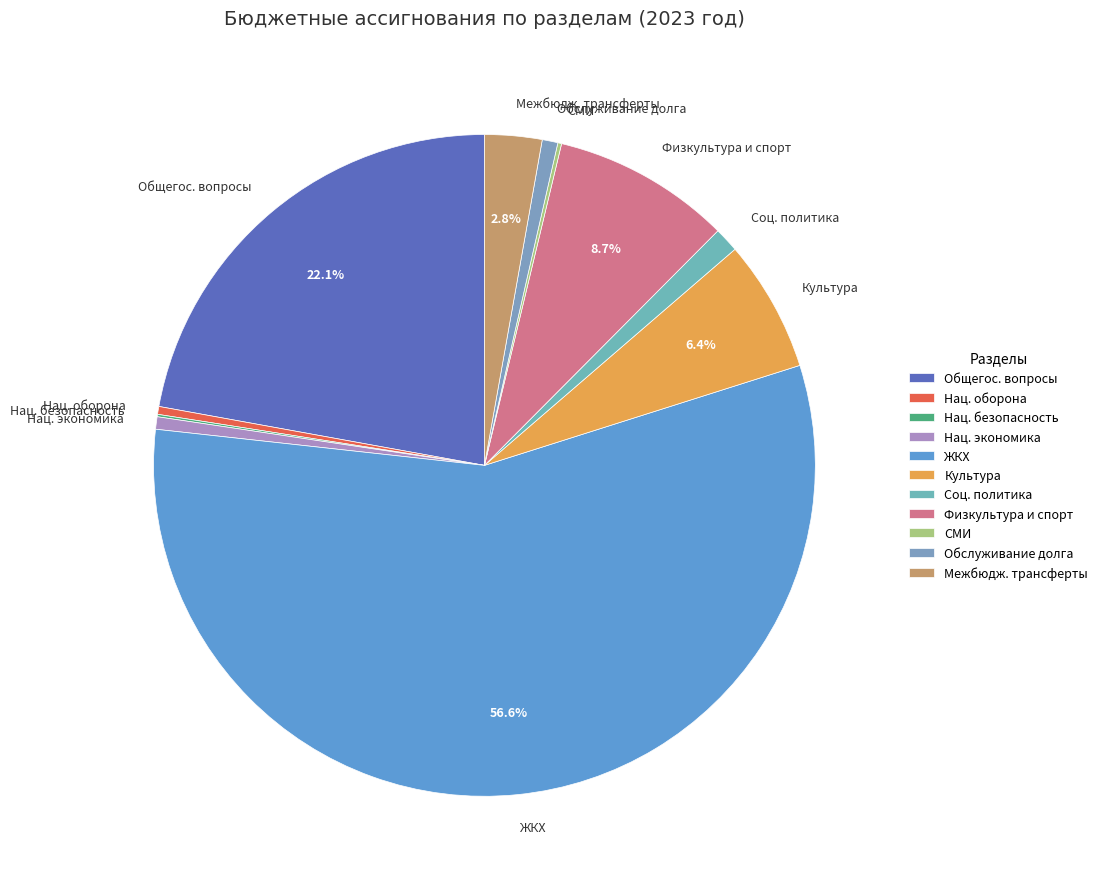

Is the sum of Обслуживание долга and Соц. политика greater than half?

No